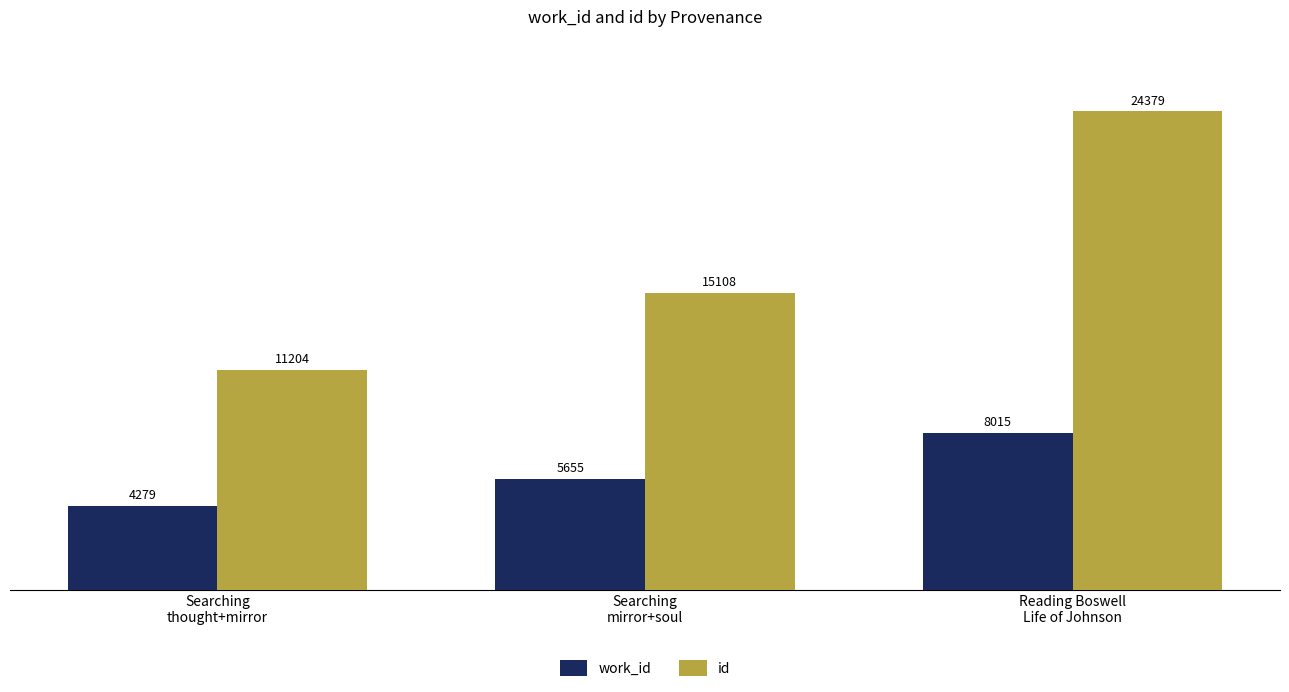

What is the label of the 2nd bar from the left?

Searching
mirror+soul